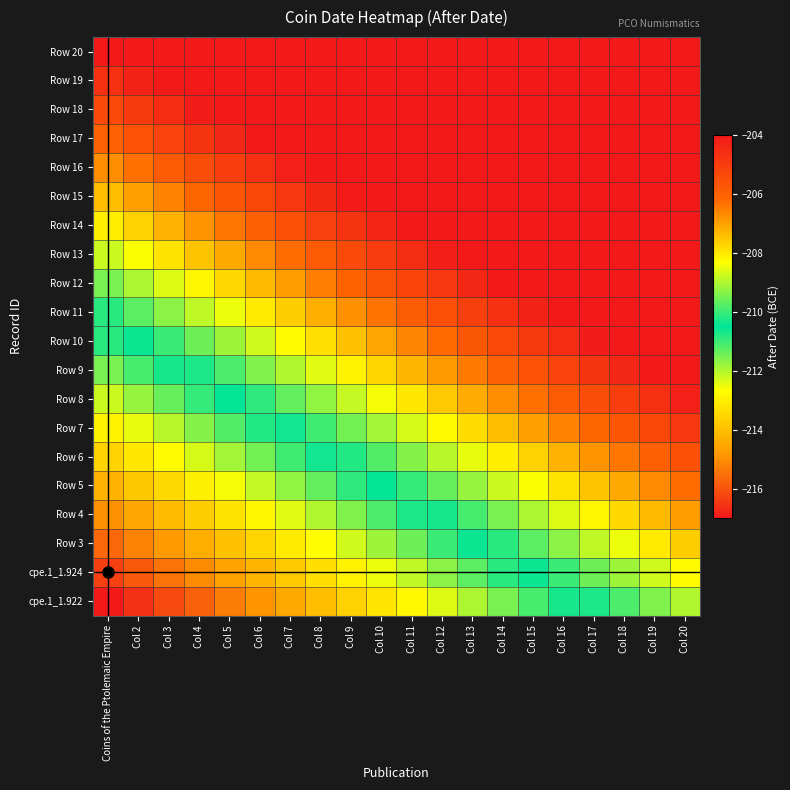

Reading left to right, transcribe all the data shown in this chart.

cpe.1_1.922: Coins of the Ptolemaic Empire=-217.0	Col 2=-216.6	Col 3=-216.2	Col 4=-215.7	Col 5=-215.3	Col 6=-214.9	Col 7=-214.5	Col 8=-214.1	Col 9=-213.6	Col 10=-213.2	Col 11=-212.8	Col 12=-212.4	Col 13=-211.9	Col 14=-211.5	Col 15=-211.1	Col 16=-210.7	Col 17=-210.3	Col 18=-209.8	Col 19=-209.4	Col 20=-209.0
cpe.1_1.924: Coins of the Ptolemaic Empire=-216.3	Col 2=-215.9	Col 3=-215.5	Col 4=-215.1	Col 5=-214.6	Col 6=-214.2	Col 7=-213.8	Col 8=-213.4	Col 9=-212.9	Col 10=-212.5	Col 11=-212.1	Col 12=-211.7	Col 13=-211.3	Col 14=-210.8	Col 15=-210.4	Col 16=-210.0	Col 17=-209.6	Col 18=-209.2	Col 19=-208.7	Col 20=-208.3
Row 3: Coins of the Ptolemaic Empire=-215.6	Col 2=-215.2	Col 3=-214.8	Col 4=-214.4	Col 5=-213.9	Col 6=-213.5	Col 7=-213.1	Col 8=-212.7	Col 9=-212.3	Col 10=-211.8	Col 11=-211.4	Col 12=-211.0	Col 13=-210.6	Col 14=-210.2	Col 15=-209.7	Col 16=-209.3	Col 17=-208.9	Col 18=-208.5	Col 19=-208.1	Col 20=-207.6
Row 4: Coins of the Ptolemaic Empire=-214.9	Col 2=-214.5	Col 3=-214.1	Col 4=-213.7	Col 5=-213.3	Col 6=-212.8	Col 7=-212.4	Col 8=-212.0	Col 9=-211.6	Col 10=-211.2	Col 11=-210.7	Col 12=-210.3	Col 13=-209.9	Col 14=-209.5	Col 15=-209.1	Col 16=-208.6	Col 17=-208.2	Col 18=-207.8	Col 19=-207.4	Col 20=-206.9
Row 5: Coins of the Ptolemaic Empire=-214.3	Col 2=-213.8	Col 3=-213.4	Col 4=-213.0	Col 5=-212.6	Col 6=-212.2	Col 7=-211.7	Col 8=-211.3	Col 9=-210.9	Col 10=-210.5	Col 11=-210.1	Col 12=-209.6	Col 13=-209.2	Col 14=-208.8	Col 15=-208.4	Col 16=-207.9	Col 17=-207.5	Col 18=-207.1	Col 19=-206.7	Col 20=-206.3
Row 6: Coins of the Ptolemaic Empire=-213.6	Col 2=-213.2	Col 3=-212.7	Col 4=-212.3	Col 5=-211.9	Col 6=-211.5	Col 7=-211.1	Col 8=-210.6	Col 9=-210.2	Col 10=-209.8	Col 11=-209.4	Col 12=-208.9	Col 13=-208.5	Col 14=-208.1	Col 15=-207.7	Col 16=-207.3	Col 17=-206.8	Col 18=-206.4	Col 19=-206.0	Col 20=-205.6
Row 7: Coins of the Ptolemaic Empire=-212.9	Col 2=-212.5	Col 3=-212.1	Col 4=-211.6	Col 5=-211.2	Col 6=-210.8	Col 7=-210.4	Col 8=-209.9	Col 9=-209.5	Col 10=-209.1	Col 11=-208.7	Col 12=-208.3	Col 13=-207.8	Col 14=-207.4	Col 15=-207.0	Col 16=-206.6	Col 17=-206.2	Col 18=-205.7	Col 19=-205.3	Col 20=-204.9
Row 8: Coins of the Ptolemaic Empire=-212.2	Col 2=-211.8	Col 3=-211.4	Col 4=-210.9	Col 5=-210.5	Col 6=-210.1	Col 7=-209.7	Col 8=-209.3	Col 9=-208.8	Col 10=-208.4	Col 11=-208.0	Col 12=-207.6	Col 13=-207.2	Col 14=-206.7	Col 15=-206.3	Col 16=-205.9	Col 17=-205.5	Col 18=-205.1	Col 19=-204.6	Col 20=-204.2
Row 9: Coins of the Ptolemaic Empire=-211.5	Col 2=-211.1	Col 3=-210.7	Col 4=-210.3	Col 5=-209.8	Col 6=-209.4	Col 7=-209.0	Col 8=-208.6	Col 9=-208.2	Col 10=-207.7	Col 11=-207.3	Col 12=-206.9	Col 13=-206.5	Col 14=-206.1	Col 15=-205.6	Col 16=-205.2	Col 17=-204.8	Col 18=-204.4	Col 19=-203.9	Col 20=-203.5
Row 10: Coins of the Ptolemaic Empire=-210.8	Col 2=-210.4	Col 3=-210.0	Col 4=-209.6	Col 5=-209.2	Col 6=-208.7	Col 7=-208.3	Col 8=-207.9	Col 9=-207.5	Col 10=-207.1	Col 11=-206.6	Col 12=-206.2	Col 13=-205.8	Col 14=-205.4	Col 15=-204.9	Col 16=-204.5	Col 17=-204.1	Col 18=-203.7	Col 19=-203.3	Col 20=-202.8
Row 11: Coins of the Ptolemaic Empire=-210.2	Col 2=-209.7	Col 3=-209.3	Col 4=-208.9	Col 5=-208.5	Col 6=-208.1	Col 7=-207.6	Col 8=-207.2	Col 9=-206.8	Col 10=-206.4	Col 11=-205.9	Col 12=-205.5	Col 13=-205.1	Col 14=-204.7	Col 15=-204.3	Col 16=-203.8	Col 17=-203.4	Col 18=-203.0	Col 19=-202.6	Col 20=-202.2
Row 12: Coins of the Ptolemaic Empire=-209.5	Col 2=-209.1	Col 3=-208.6	Col 4=-208.2	Col 5=-207.8	Col 6=-207.4	Col 7=-206.9	Col 8=-206.5	Col 9=-206.1	Col 10=-205.7	Col 11=-205.3	Col 12=-204.8	Col 13=-204.4	Col 14=-204.0	Col 15=-203.6	Col 16=-203.2	Col 17=-202.7	Col 18=-202.3	Col 19=-201.9	Col 20=-201.5
Row 13: Coins of the Ptolemaic Empire=-208.8	Col 2=-208.4	Col 3=-207.9	Col 4=-207.5	Col 5=-207.1	Col 6=-206.7	Col 7=-206.3	Col 8=-205.8	Col 9=-205.4	Col 10=-205.0	Col 11=-204.6	Col 12=-204.2	Col 13=-203.7	Col 14=-203.3	Col 15=-202.9	Col 16=-202.5	Col 17=-202.1	Col 18=-201.6	Col 19=-201.2	Col 20=-200.8
Row 14: Coins of the Ptolemaic Empire=-208.1	Col 2=-207.7	Col 3=-207.3	Col 4=-206.8	Col 5=-206.4	Col 6=-206.0	Col 7=-205.6	Col 8=-205.2	Col 9=-204.7	Col 10=-204.3	Col 11=-203.9	Col 12=-203.5	Col 13=-203.1	Col 14=-202.6	Col 15=-202.2	Col 16=-201.8	Col 17=-201.4	Col 18=-200.9	Col 19=-200.5	Col 20=-200.1
Row 15: Coins of the Ptolemaic Empire=-207.4	Col 2=-207.0	Col 3=-206.6	Col 4=-206.2	Col 5=-205.7	Col 6=-205.3	Col 7=-204.9	Col 8=-204.5	Col 9=-204.1	Col 10=-203.6	Col 11=-203.2	Col 12=-202.8	Col 13=-202.4	Col 14=-201.9	Col 15=-201.5	Col 16=-201.1	Col 17=-200.7	Col 18=-200.3	Col 19=-199.8	Col 20=-199.4
Row 16: Coins of the Ptolemaic Empire=-206.7	Col 2=-206.3	Col 3=-205.9	Col 4=-205.5	Col 5=-205.1	Col 6=-204.6	Col 7=-204.2	Col 8=-203.8	Col 9=-203.4	Col 10=-202.9	Col 11=-202.5	Col 12=-202.1	Col 13=-201.7	Col 14=-201.3	Col 15=-200.8	Col 16=-200.4	Col 17=-200.0	Col 18=-199.6	Col 19=-199.2	Col 20=-198.7
Row 17: Coins of the Ptolemaic Empire=-206.1	Col 2=-205.6	Col 3=-205.2	Col 4=-204.8	Col 5=-204.4	Col 6=-203.9	Col 7=-203.5	Col 8=-203.1	Col 9=-202.7	Col 10=-202.3	Col 11=-201.8	Col 12=-201.4	Col 13=-201.0	Col 14=-200.6	Col 15=-200.2	Col 16=-199.7	Col 17=-199.3	Col 18=-198.9	Col 19=-198.5	Col 20=-198.1
Row 18: Coins of the Ptolemaic Empire=-205.4	Col 2=-204.9	Col 3=-204.5	Col 4=-204.1	Col 5=-203.7	Col 6=-203.3	Col 7=-202.8	Col 8=-202.4	Col 9=-202.0	Col 10=-201.6	Col 11=-201.2	Col 12=-200.7	Col 13=-200.3	Col 14=-199.9	Col 15=-199.5	Col 16=-199.1	Col 17=-198.6	Col 18=-198.2	Col 19=-197.8	Col 20=-197.4
Row 19: Coins of the Ptolemaic Empire=-204.7	Col 2=-204.3	Col 3=-203.8	Col 4=-203.4	Col 5=-203.0	Col 6=-202.6	Col 7=-202.2	Col 8=-201.7	Col 9=-201.3	Col 10=-200.9	Col 11=-200.5	Col 12=-200.1	Col 13=-199.6	Col 14=-199.2	Col 15=-198.8	Col 16=-198.4	Col 17=-197.9	Col 18=-197.5	Col 19=-197.1	Col 20=-196.7
Row 20: Coins of the Ptolemaic Empire=-204.0	Col 2=-203.6	Col 3=-203.2	Col 4=-202.7	Col 5=-202.3	Col 6=-201.9	Col 7=-201.5	Col 8=-201.1	Col 9=-200.6	Col 10=-200.2	Col 11=-199.8	Col 12=-199.4	Col 13=-198.9	Col 14=-198.5	Col 15=-198.1	Col 16=-197.7	Col 17=-197.3	Col 18=-196.8	Col 19=-196.4	Col 20=-196.0